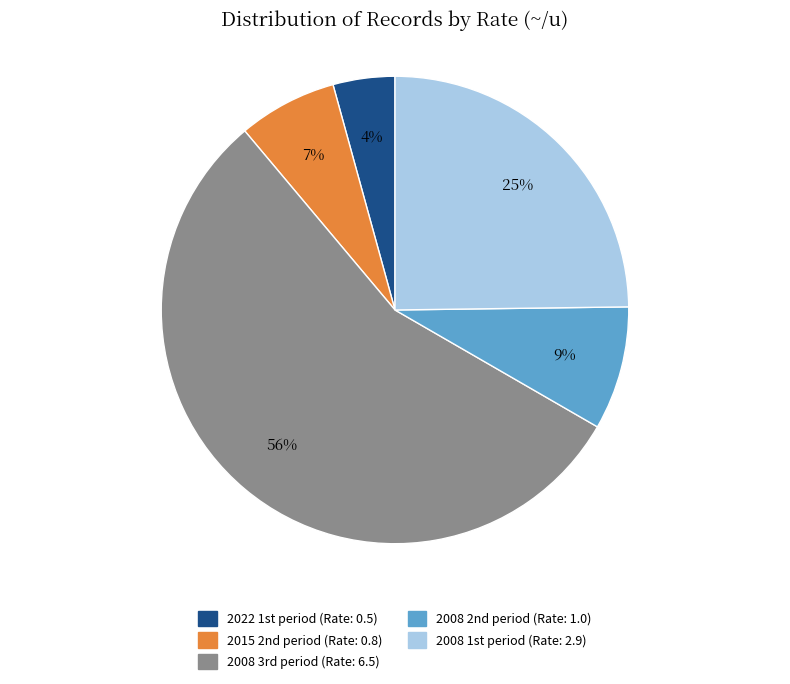

Is there a majority slice in this chart?

Yes